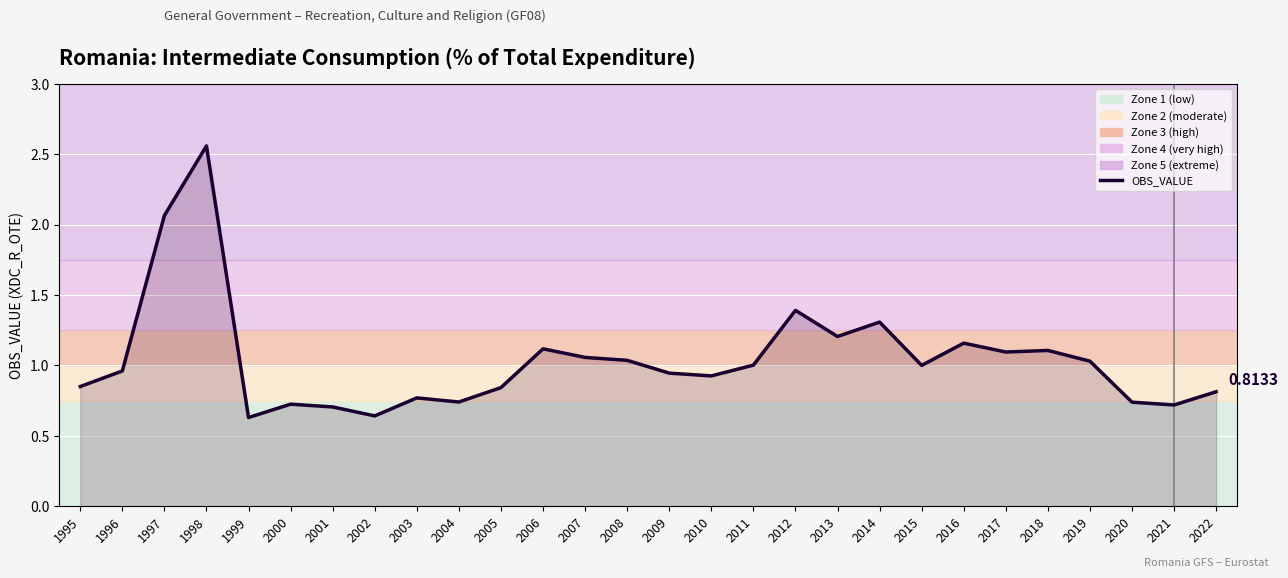

Which has a higher value, 2010 or 1997?

1997